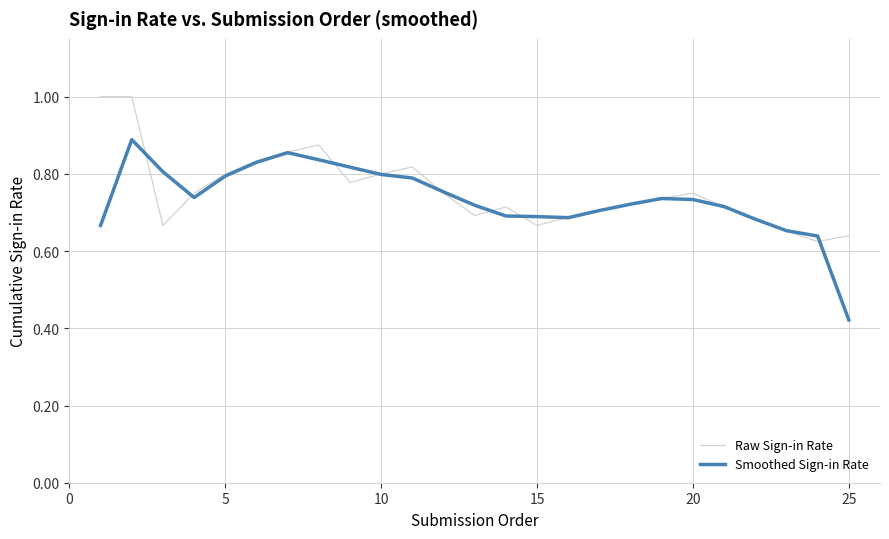

Which series has the largest range (max minus min)?

Smoothed Sign-in Rate